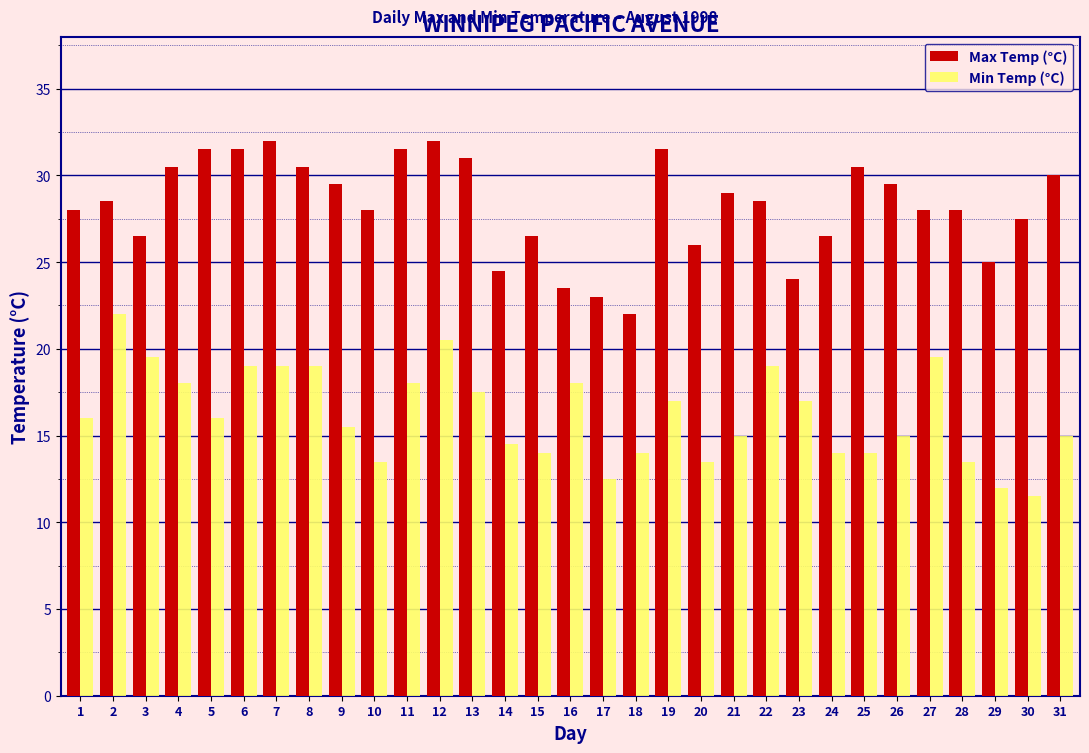

What is the minimum value shown in the chart?

11.5